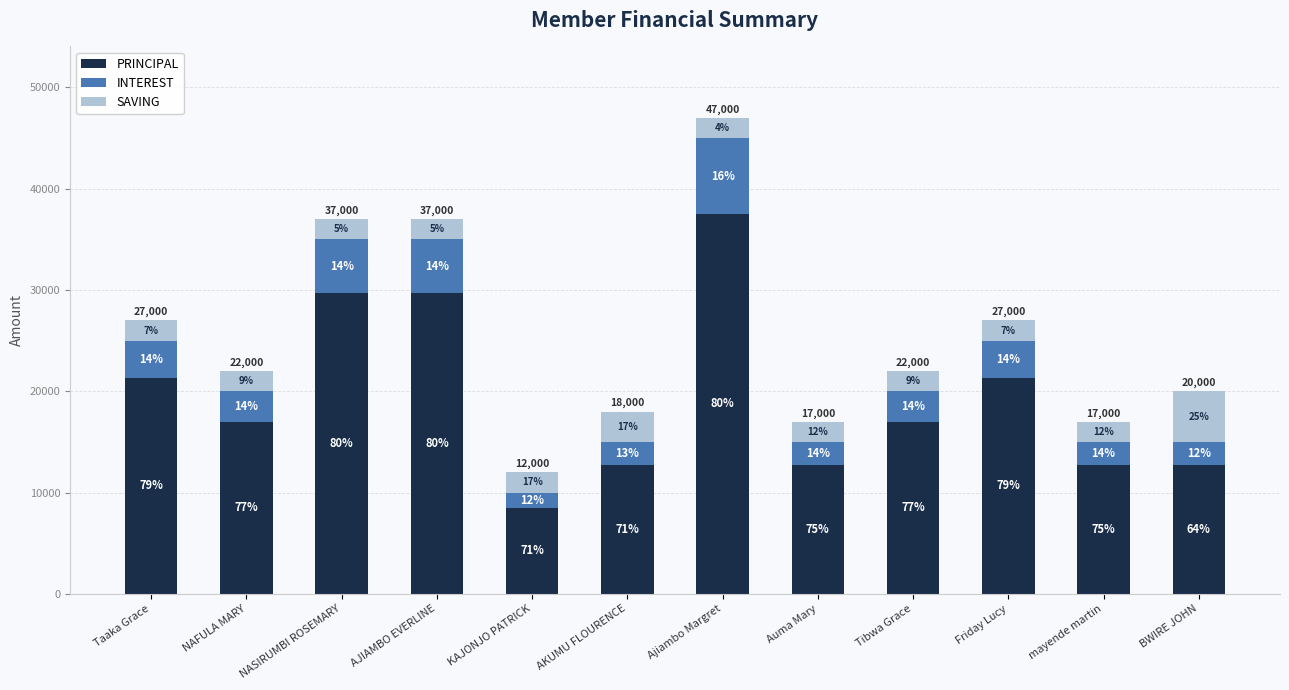

What are all the series names shown in the legend?

PRINCIPAL, INTEREST, SAVING